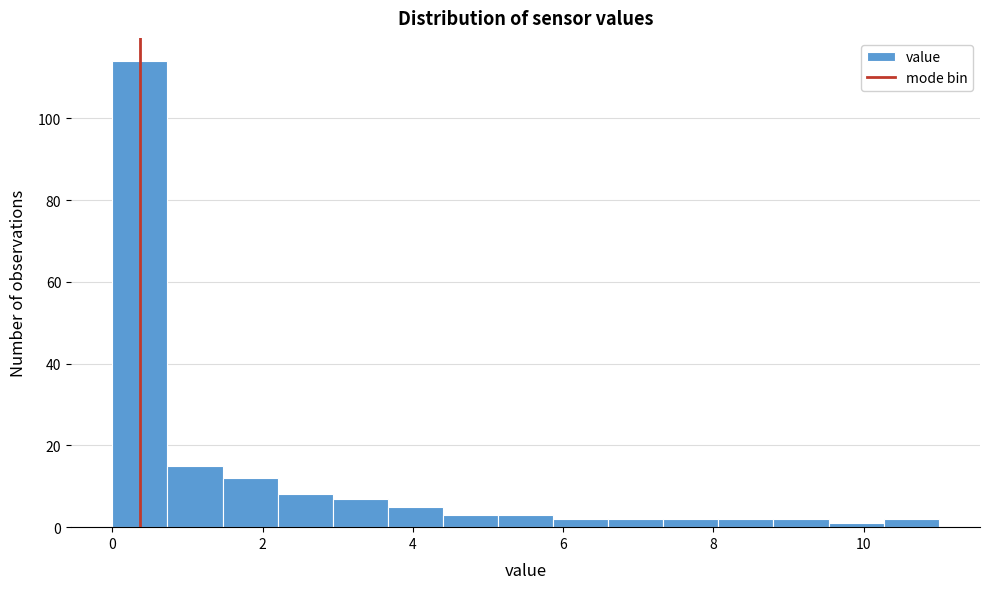

Around what value on the x-axis is the tallest bar? Give the approximate position of its centre, as read against the axis.

0.4